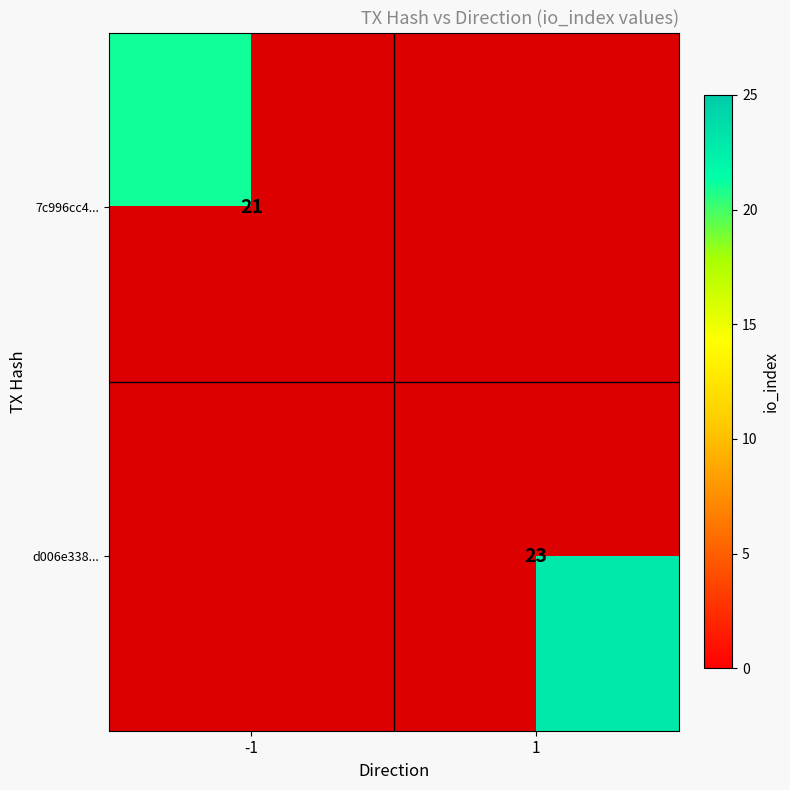

True or false: d006e338... has a value of 23 at 1.

True